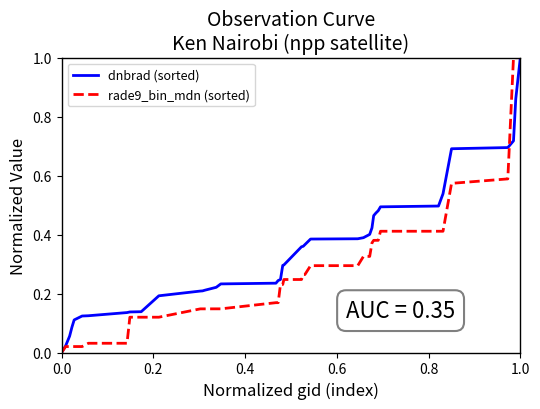

List the series in order of their overall mean, lowest first.

rade9_bin_mdn (sorted), dnbrad (sorted)